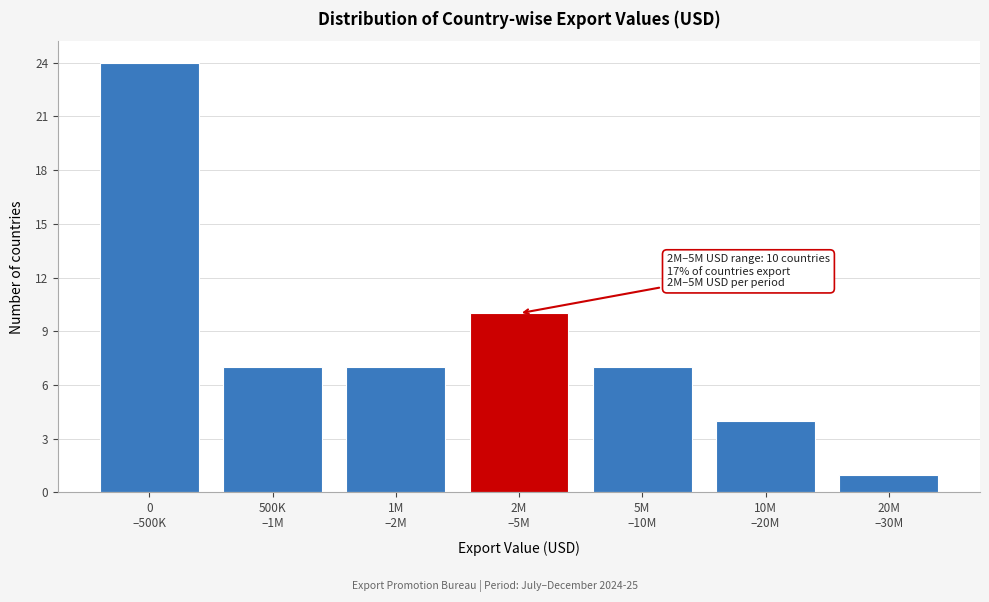

Reading left to right, list all the values displayed in this chart.

24	7	7	10	7	4	1